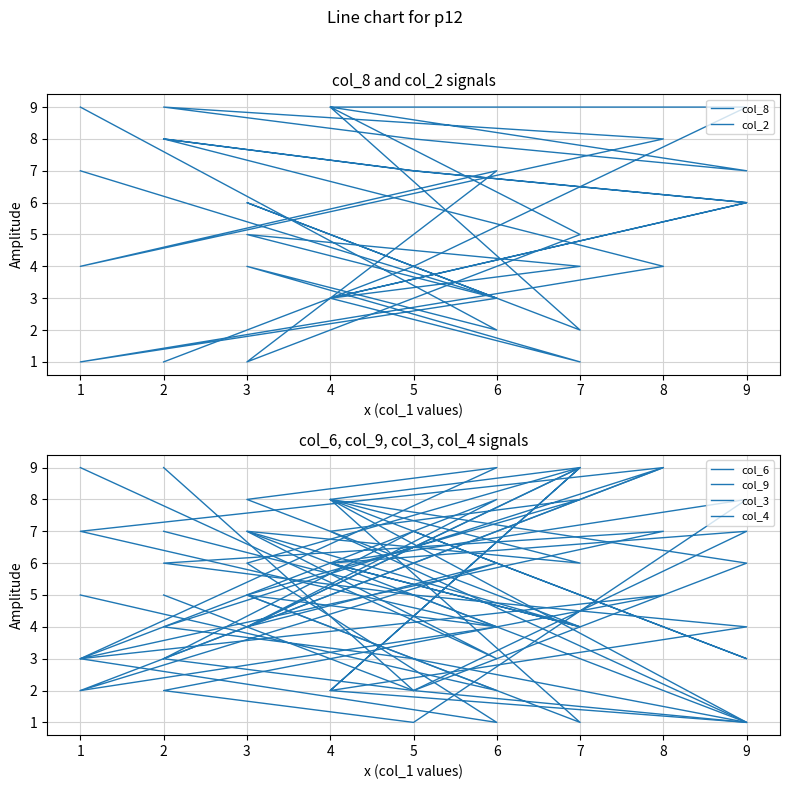

What is the highest value of the col_2 series?

9